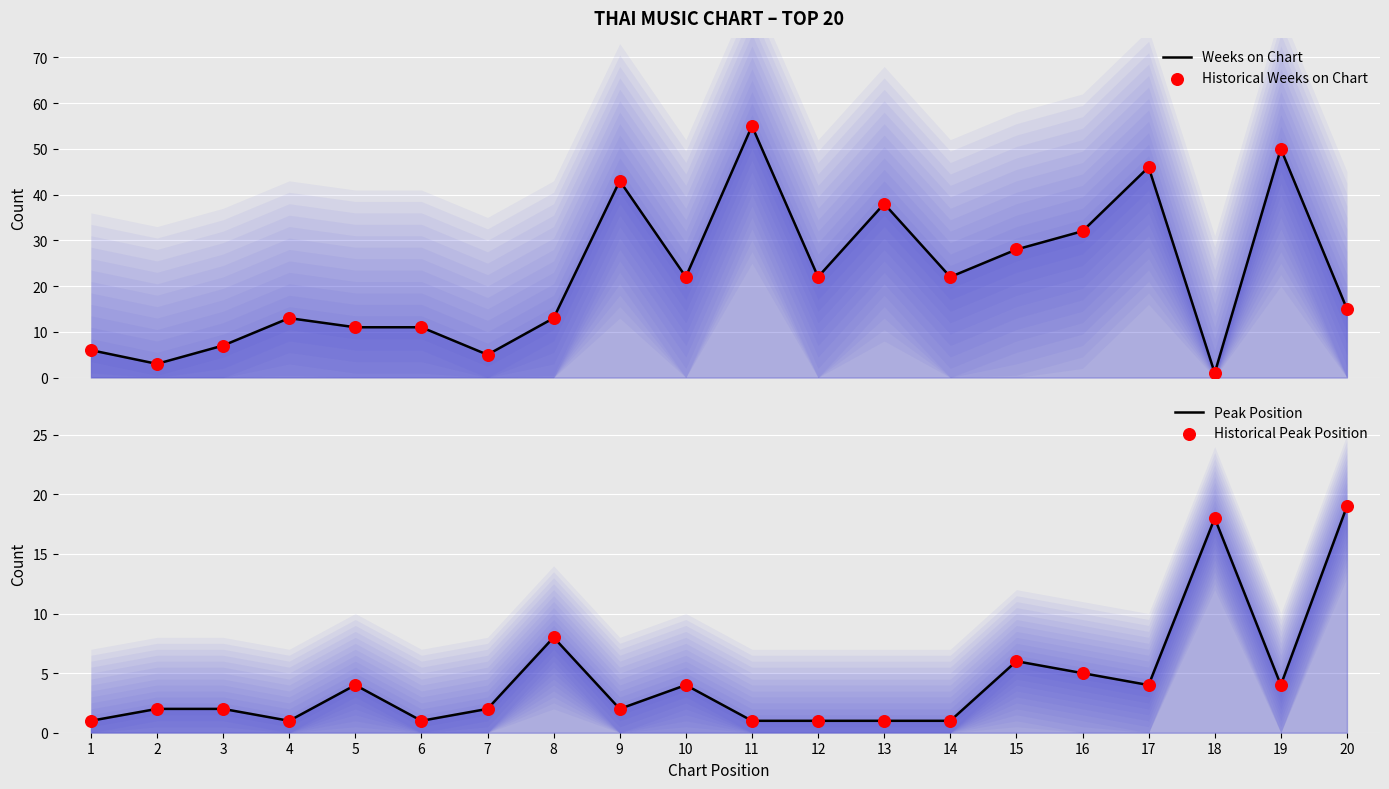

Is the value of Historical Weeks on Chart at 16 greater than the value of Weeks on Chart at 20?

Yes